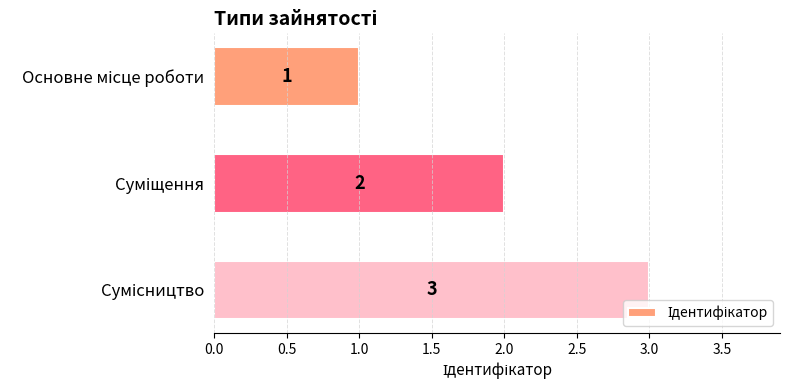

What is the maximum value shown in the chart?

3